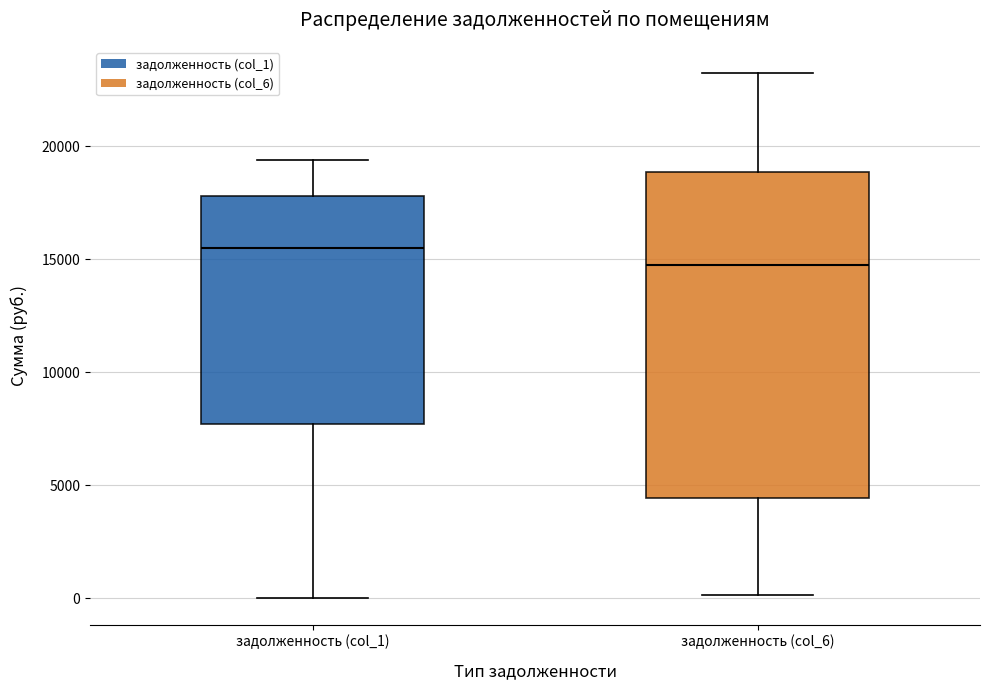

Reading left to right, transcribe this box plot: for each box, give where its median line is, the range the box spans, and where its two whiskers end, as read against the y-axis. The values are not printed on the chart, so give them approximately, as read against the axis.

задолженность (col_1): median 15500, box 7500 to 18000, whiskers 0 to 19500
задолженность (col_6): median 15000, box 4500 to 19000, whiskers 0 to 23000